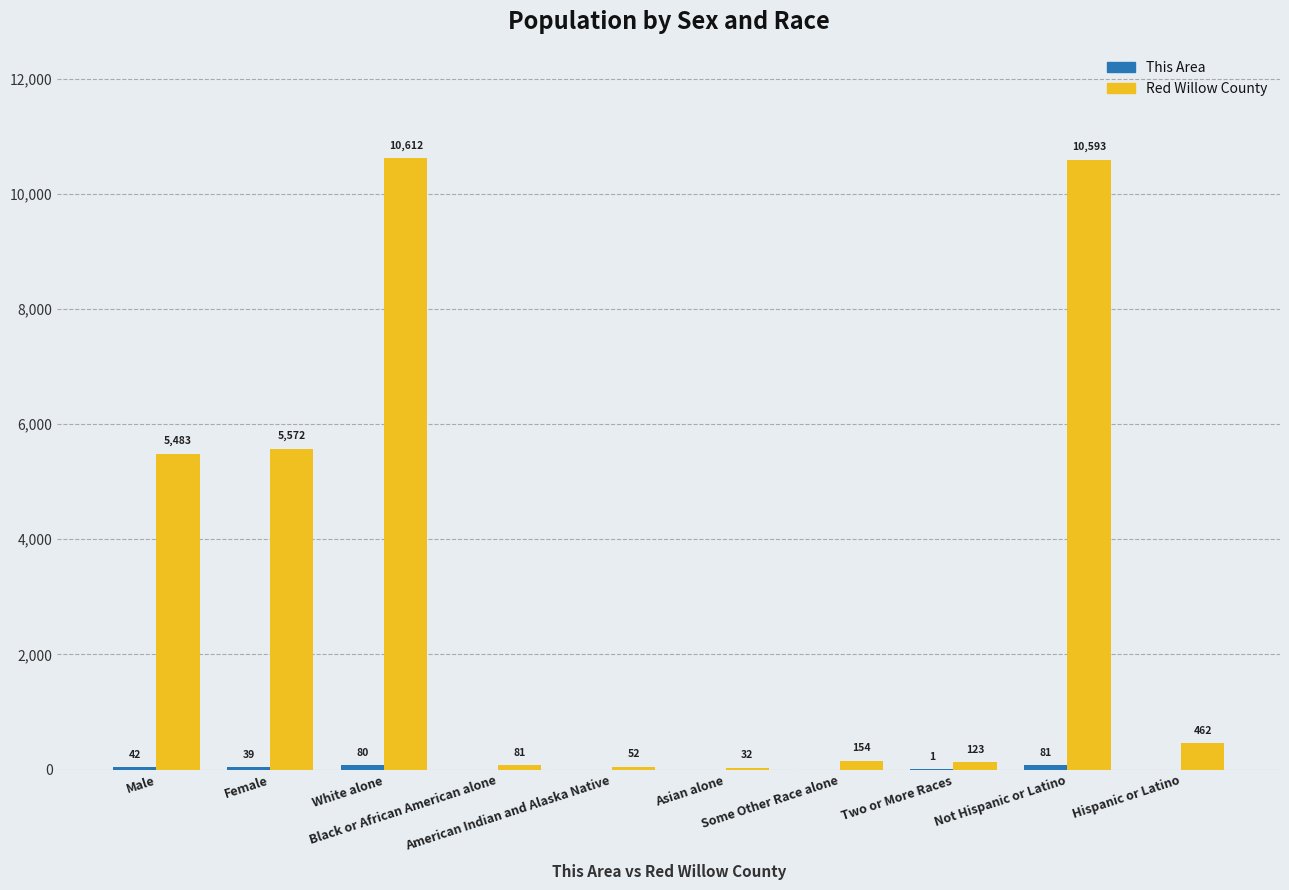

Which series has the largest total across all categories?

Red Willow County